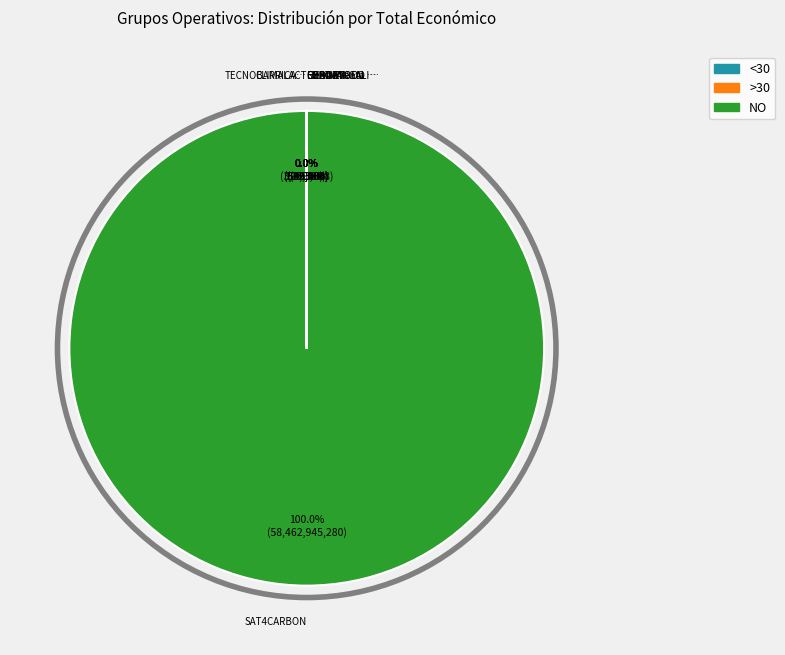

Rank the categories by value from highest to lowest.

SAT4CARBON, ECODRY, CLIMALACT, TECNOBARRICAS, SOSTVAN, EXPORTGEN, Herramienta Mariñas, CHAINWOOD, CEBA EN GALICIA